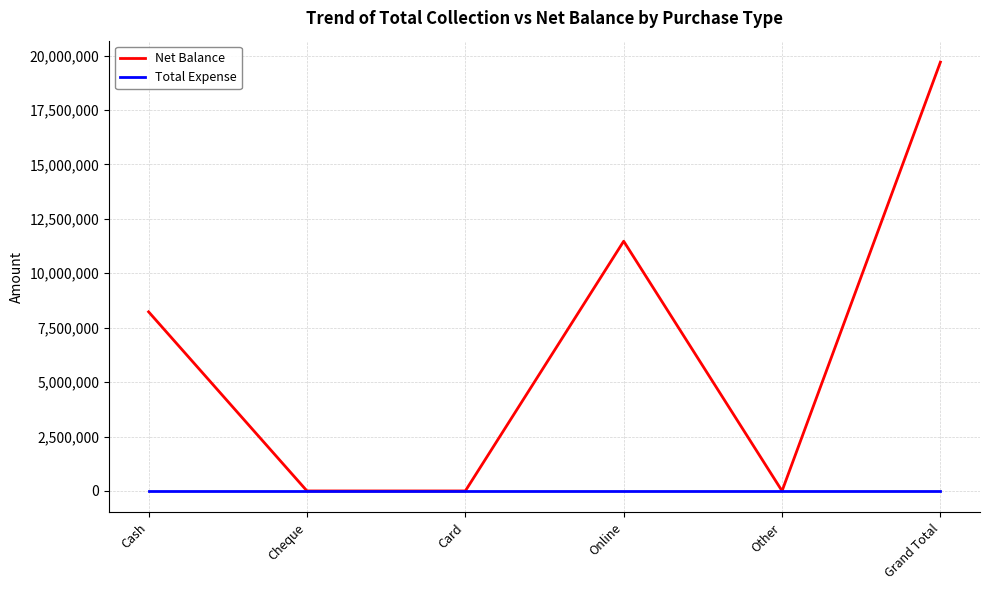

Is the value of Total Expense at Grand Total greater than the value of Net Balance at Cash?

No